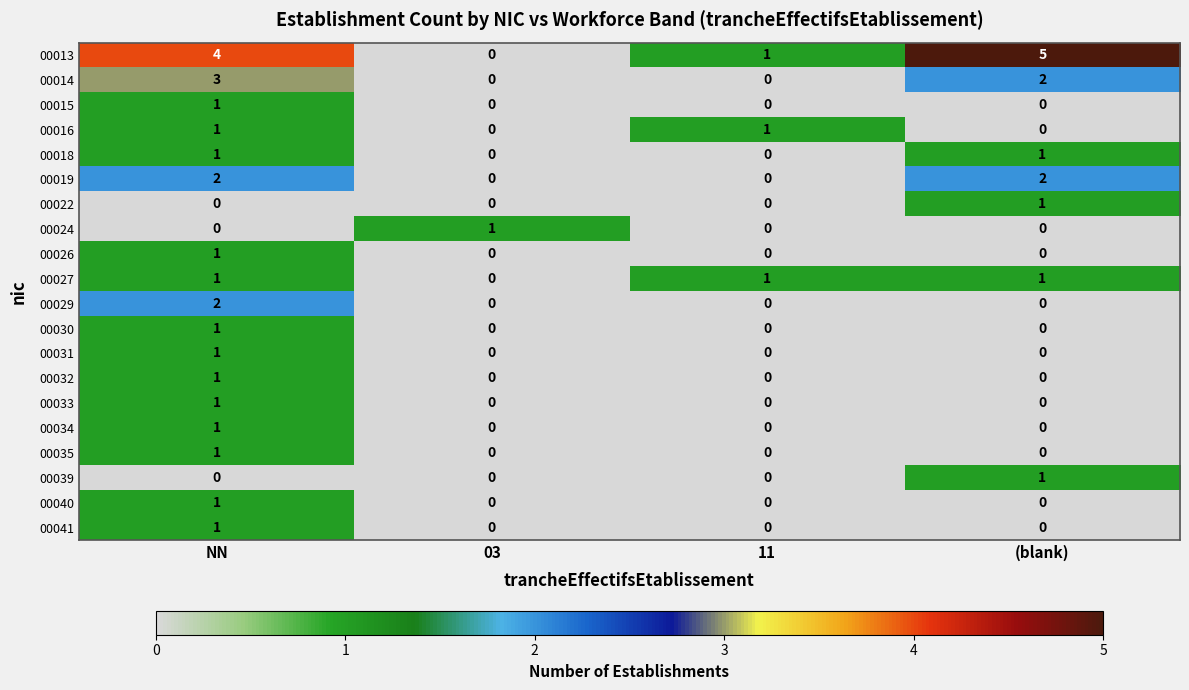

Which series has the widest spread of values?

00013